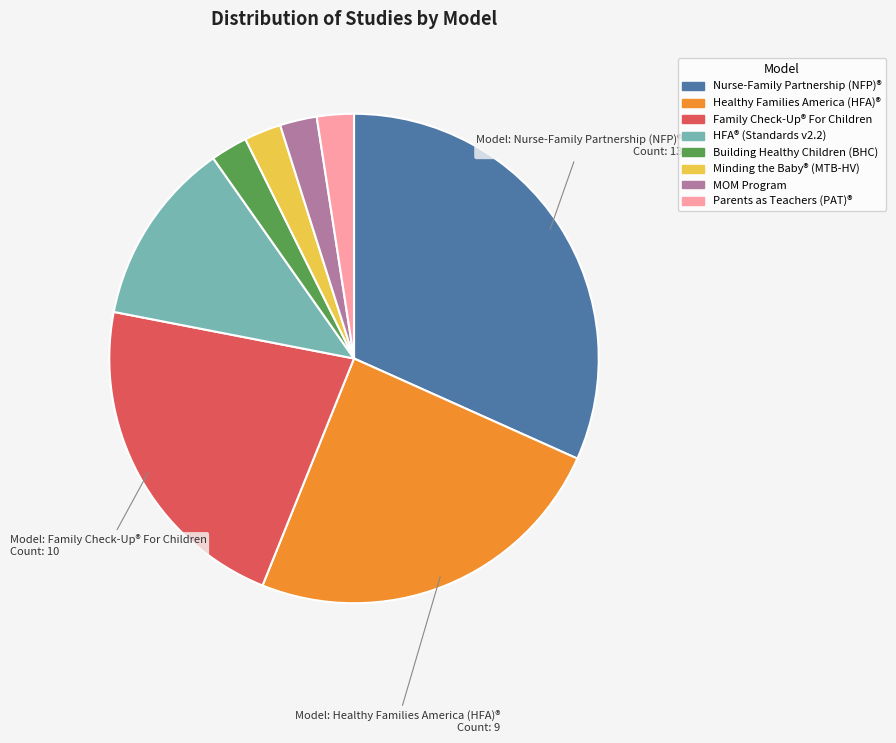

Which has a higher value, Family Check-Up® For Children or Parents as Teachers (PAT)®?

Family Check-Up® For Children